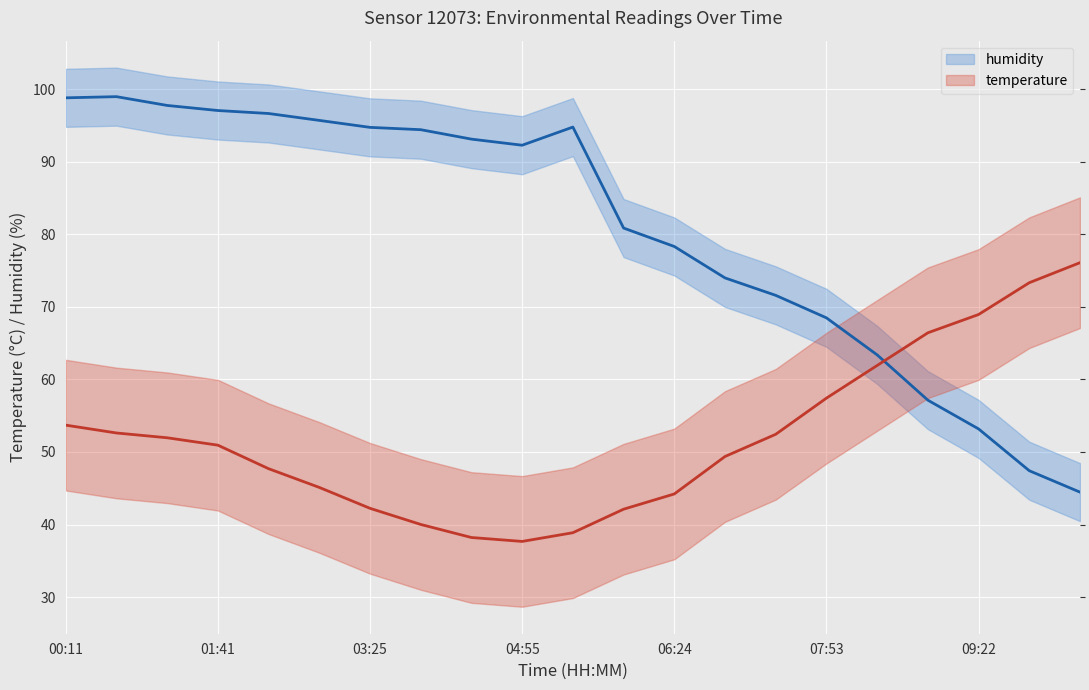

After their last crossing, which series has the higher values: temperature or humidity?

temperature